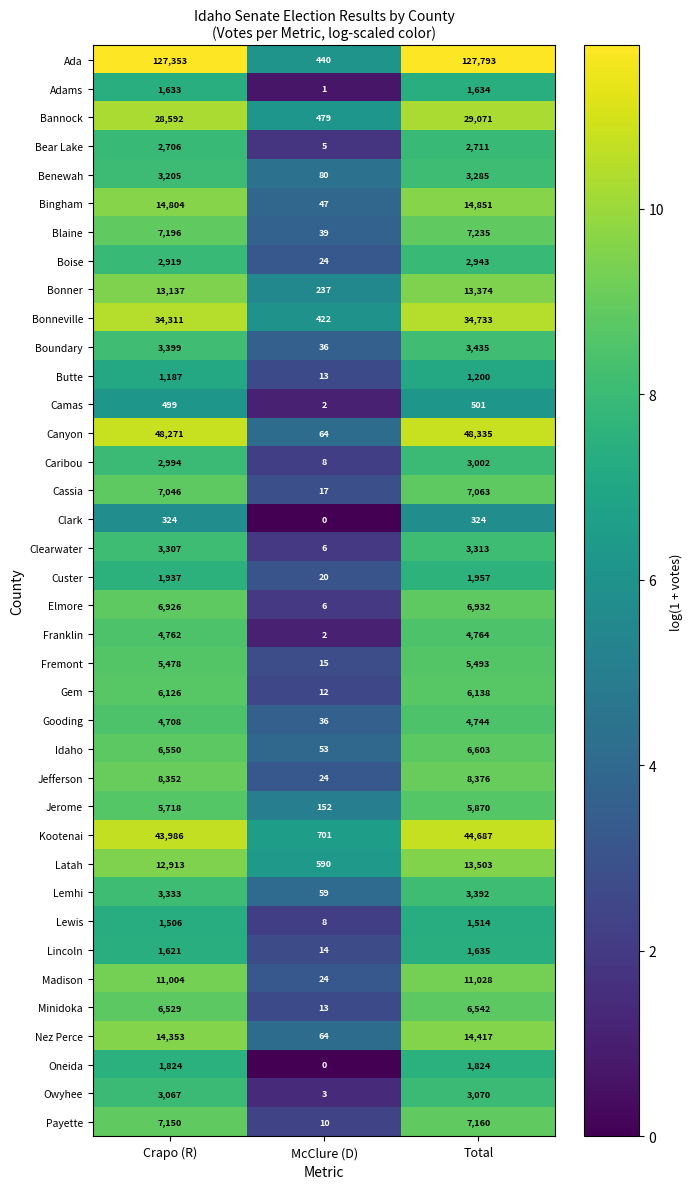

How many series are shown in this chart?

38